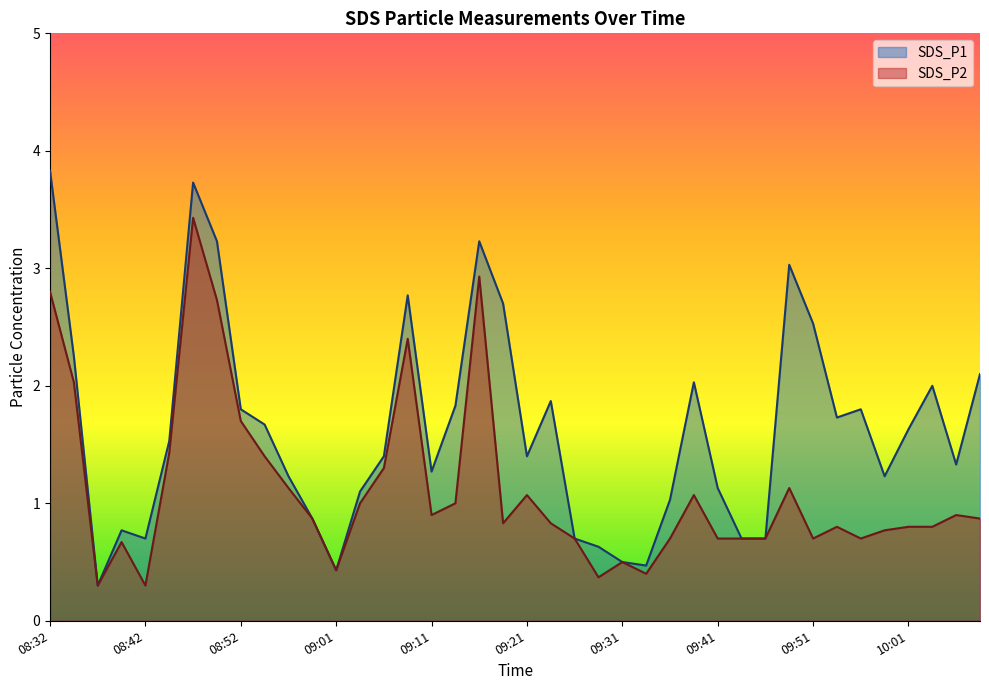

Which has a higher value, 09:06 or 08:34?

08:34